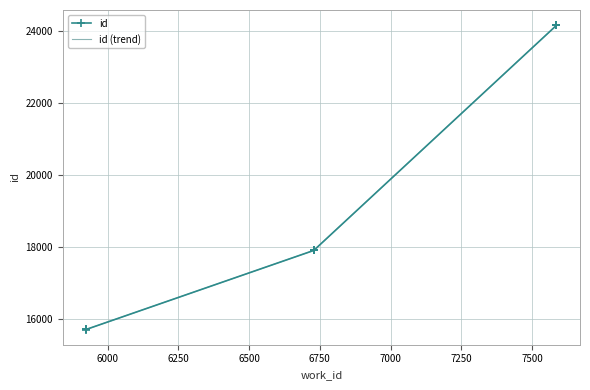

What is the minimum value shown in the chart?

15702